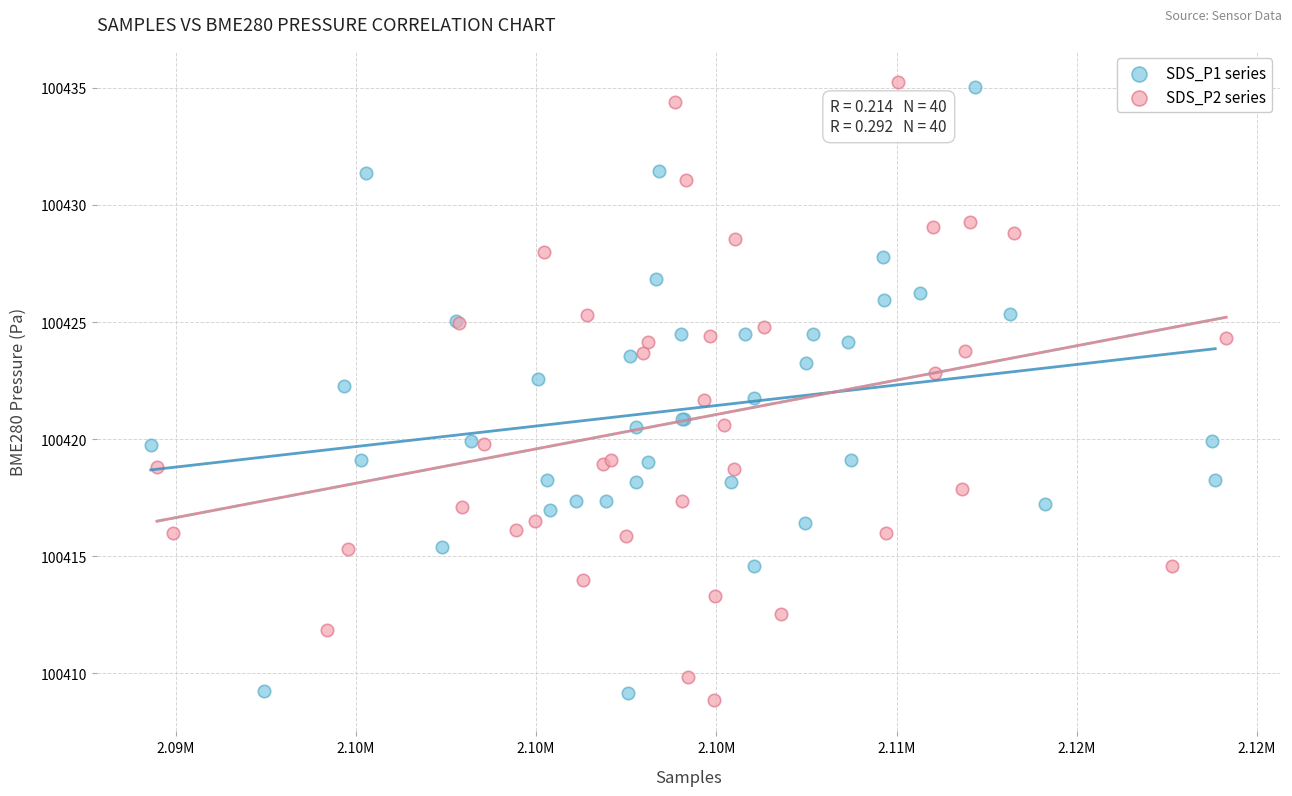

What are all the series names shown in the legend?

SDS_P1 series, SDS_P2 series